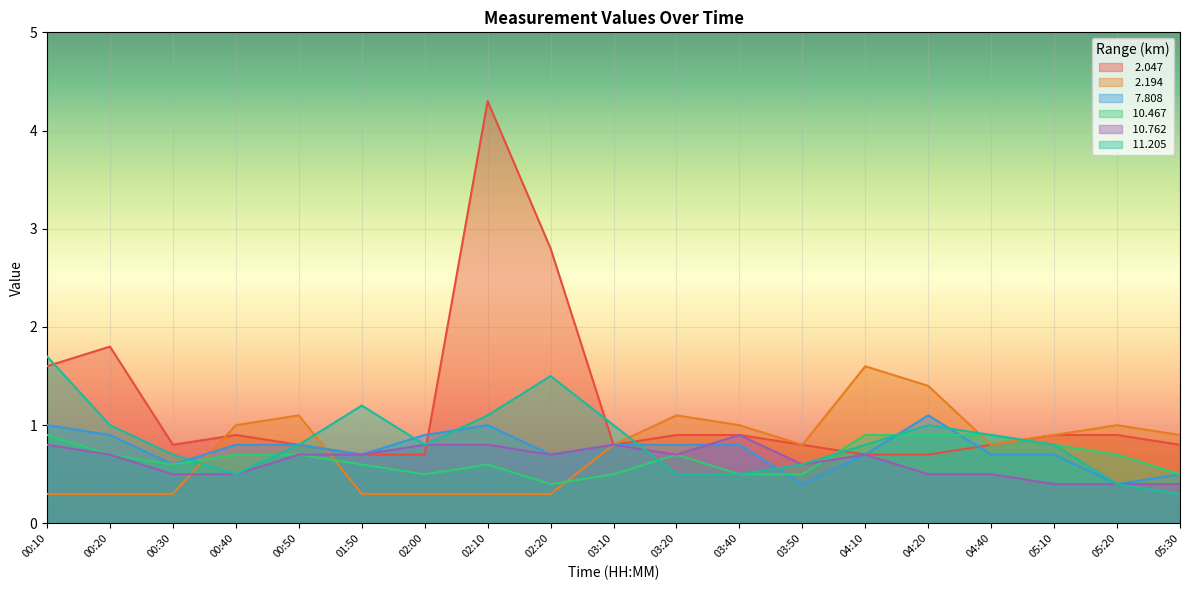

What is the label of the 5th point from the right?

04:20